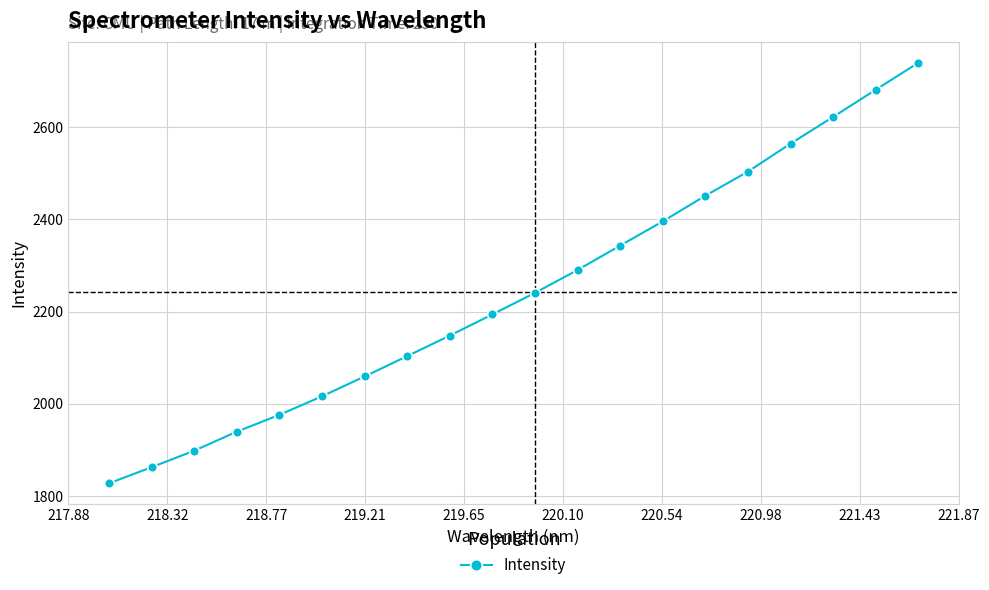

Does the chart have visible grid lines?

Yes